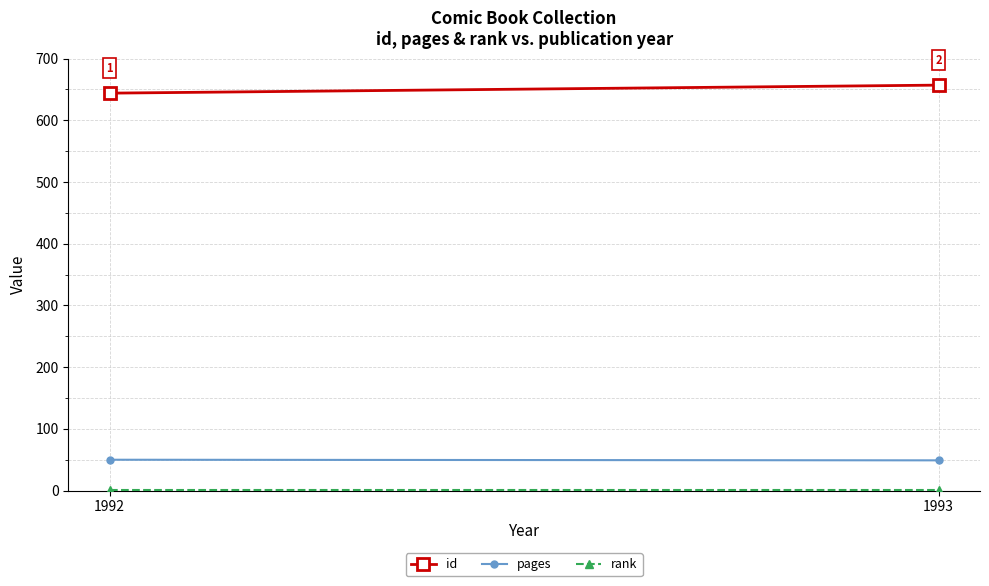

What is the minimum value for rank?

1